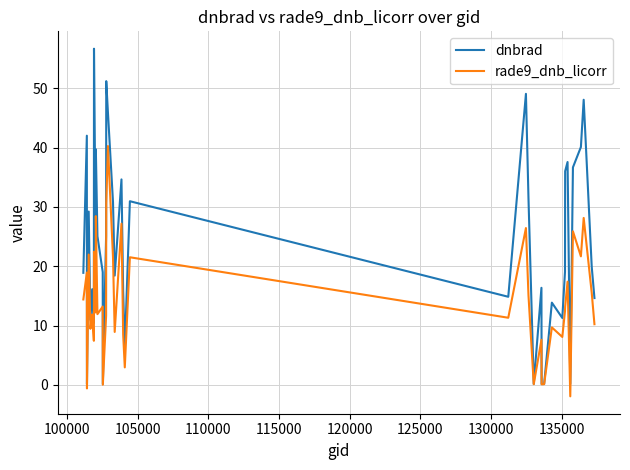

Which series has the largest total across all categories?

dnbrad